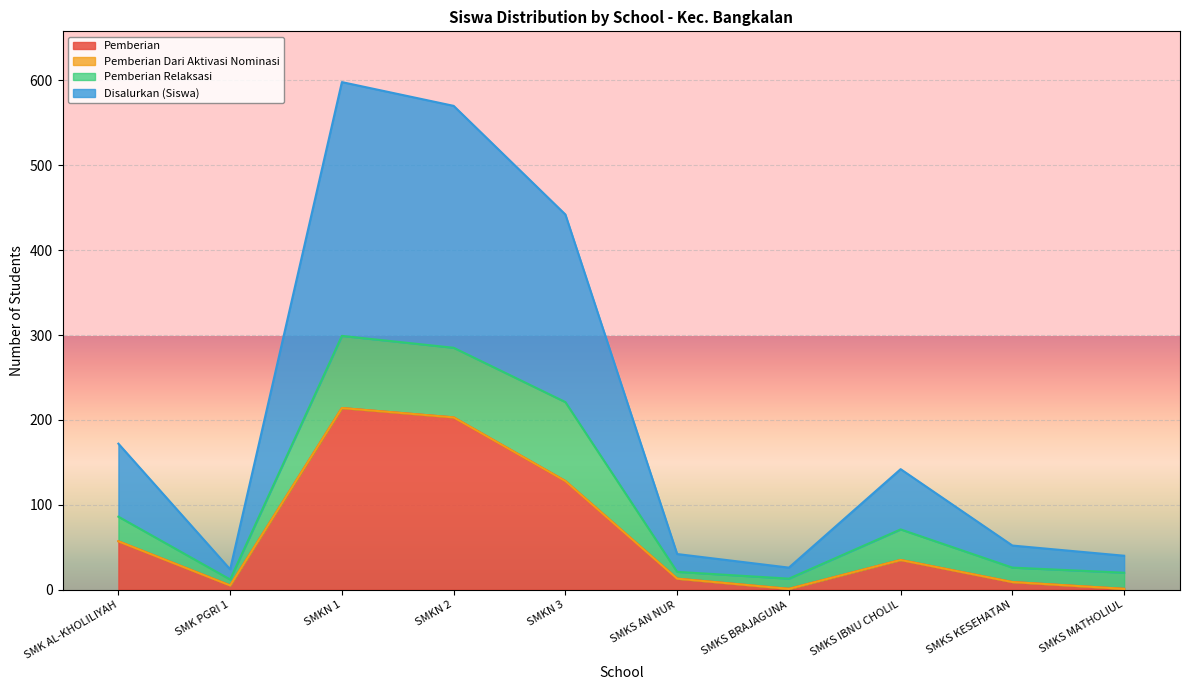

The value of Pemberian at SMKN 3 is 78. True or false?

False